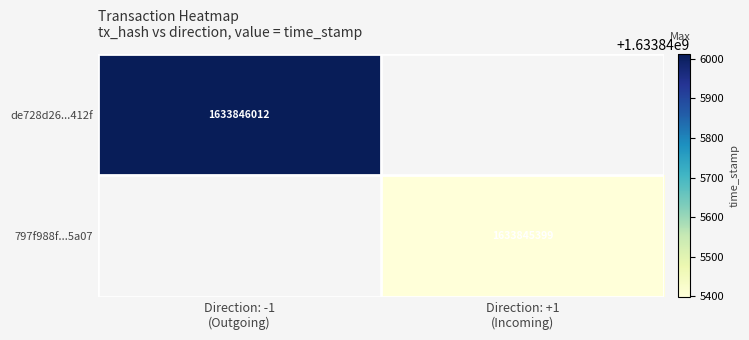

What is the difference between the 797f988f83cf5abc44c48f4fe10def8a7f996a5 values at time_stamp and direction?

1633845398